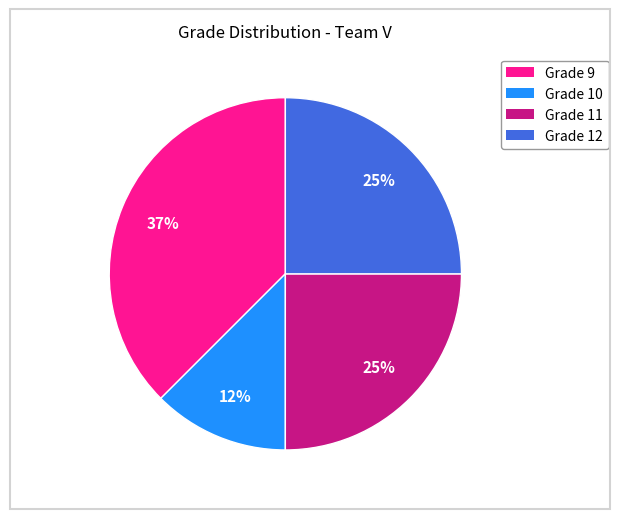

Does any single category account for the majority?

No